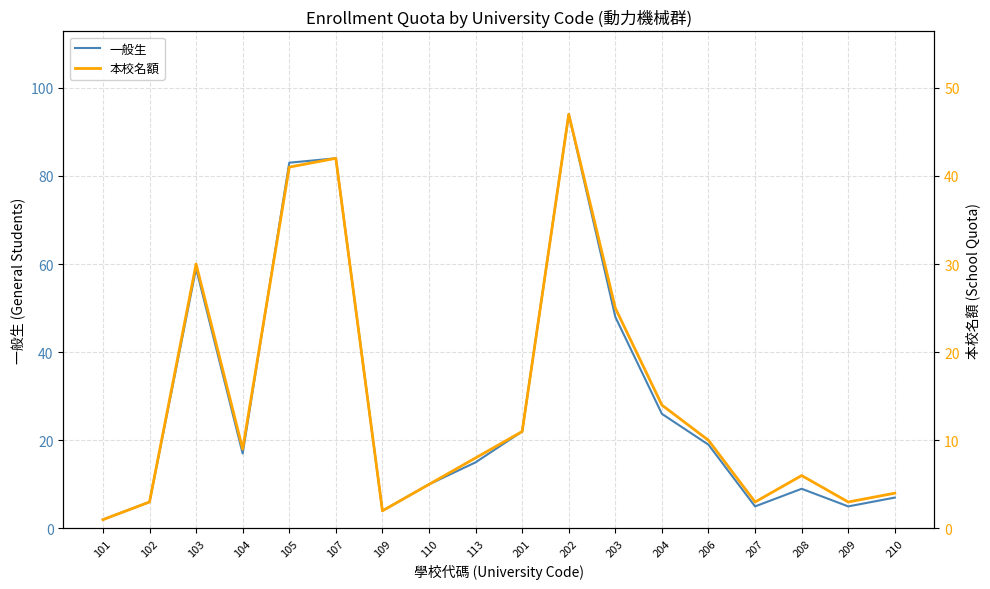

What is the maximum value shown in the chart?

94